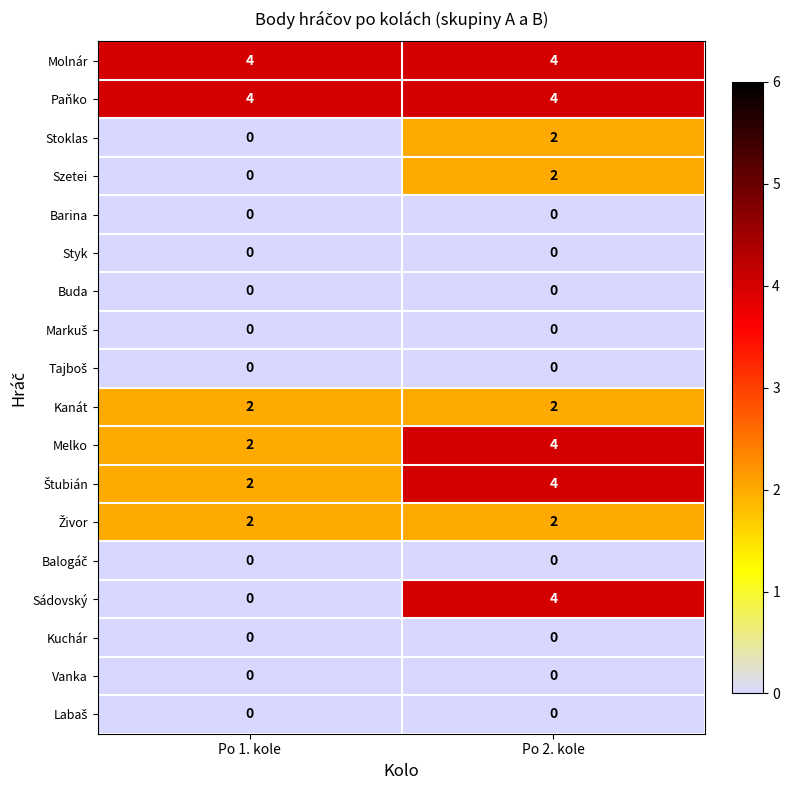

At which category is the sum across all series the highest?

Po 2. kole